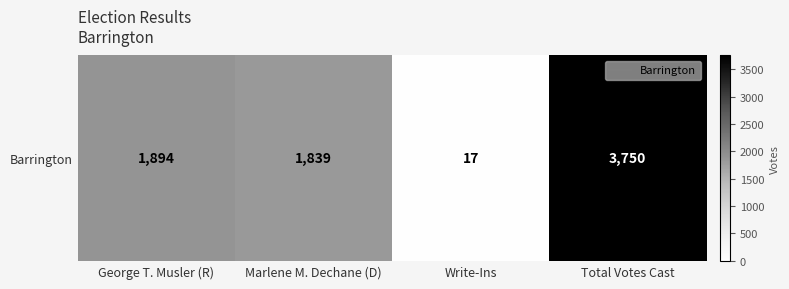

The chart shows a value of 4 at Write-Ins. True or false?

False